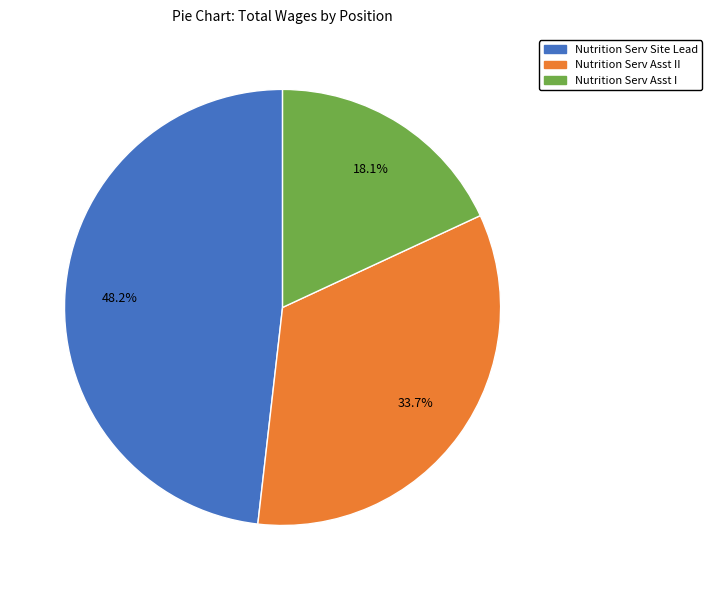

Is there any slice that represents more than half of the pie?

No